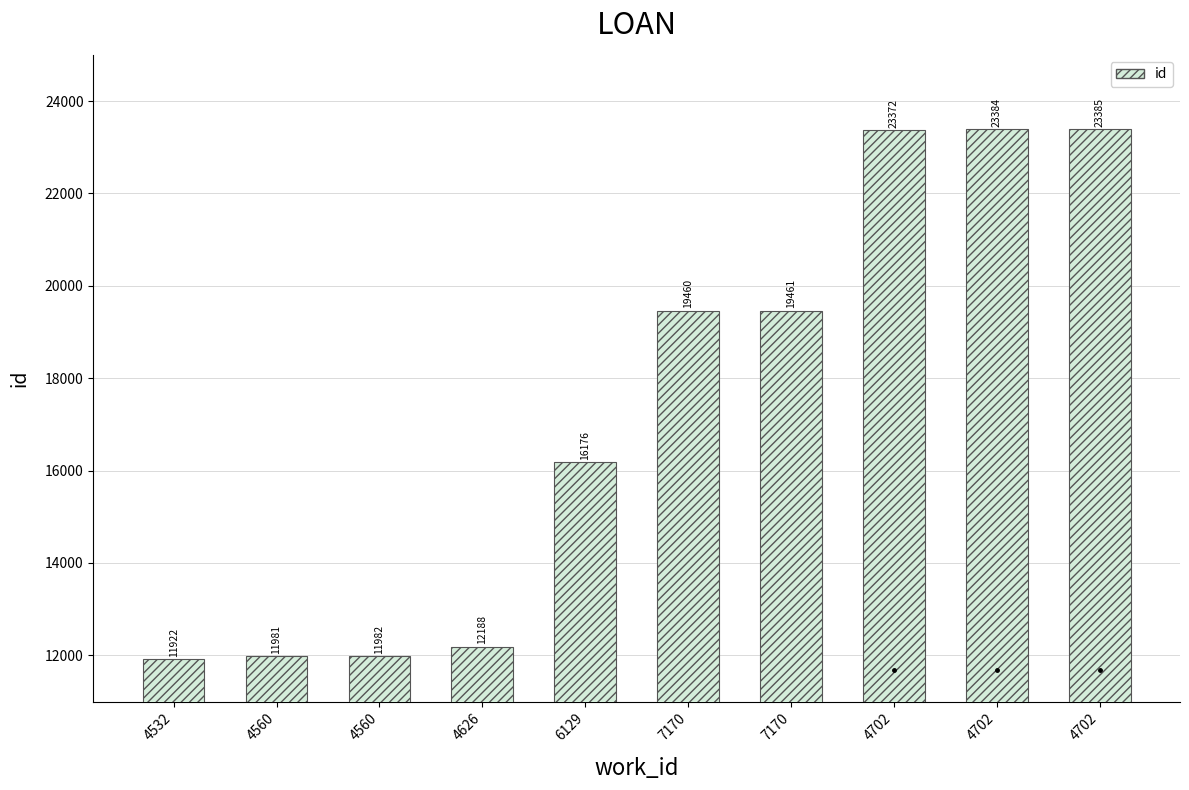

List the labels in order of value, largest first.

4702, 4702, 4702, 7170, 7170, 6129, 4626, 4560, 4560, 4532